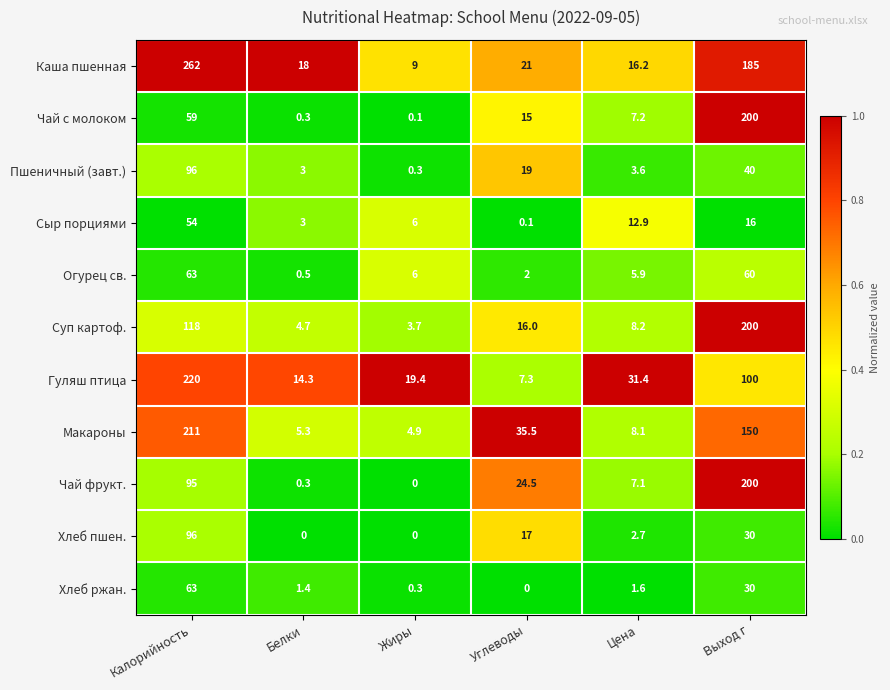

Rank the categories by Суп картоф. value from highest to lowest.

Выход г, Калорийность, Углеводы, Цена, Белки, Жиры